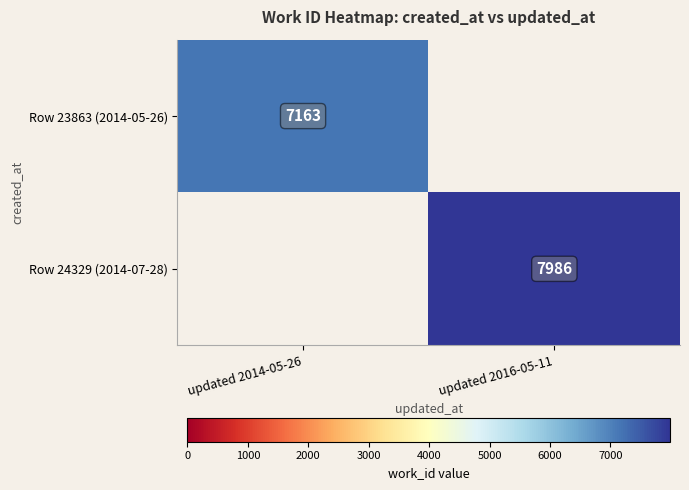

True or false: Row 24329 (2014-07-28) has a value of 7986 at updated 2016-05-11.

True